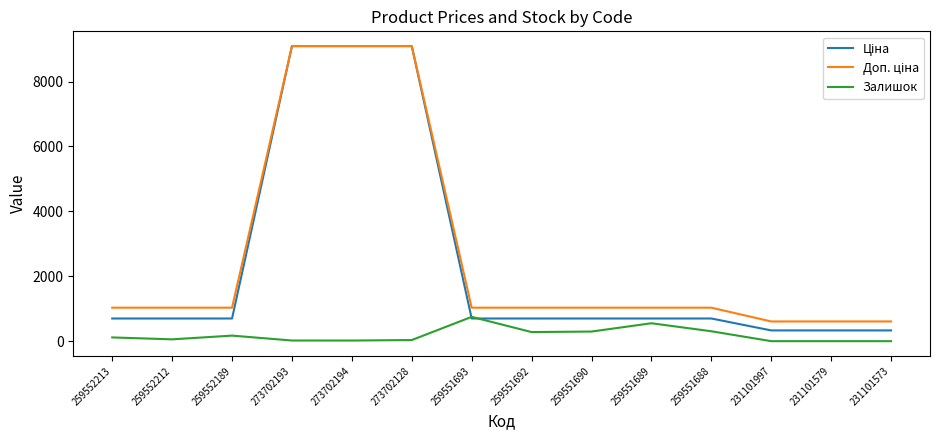

What is the total value across all series at 259551688?

2034.6